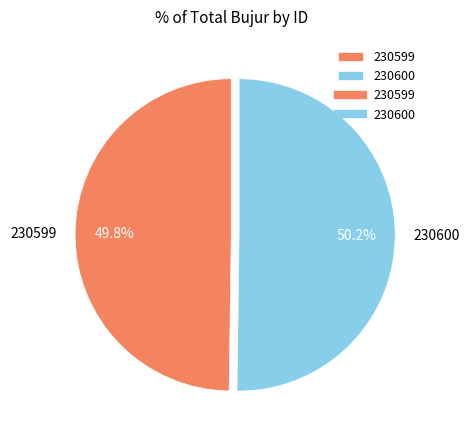

What is the ratio of the value at 230599 to the value at 230600?

1.0